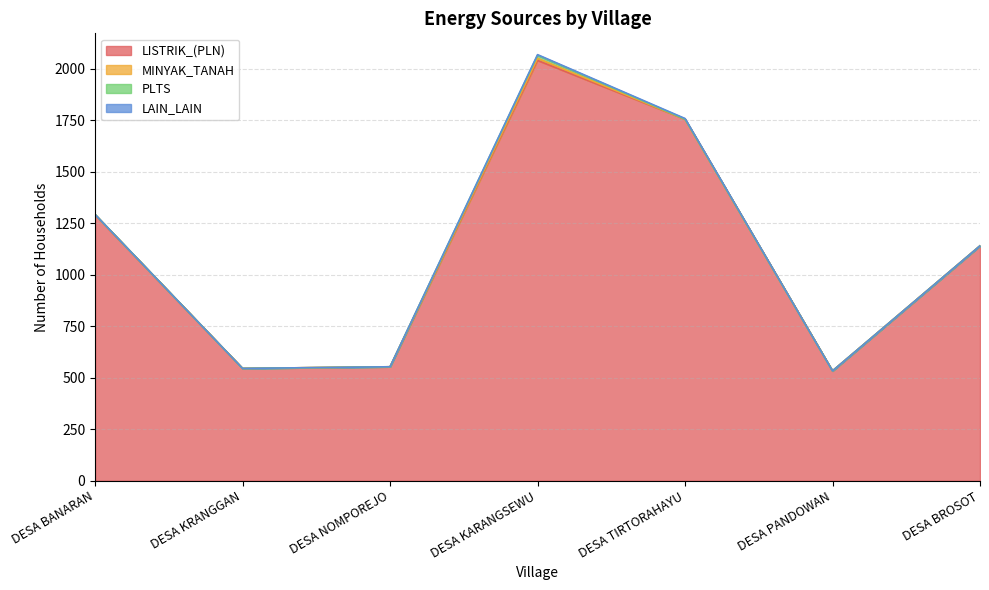

Which series has the widest spread of values?

LISTRIK_(PLN)